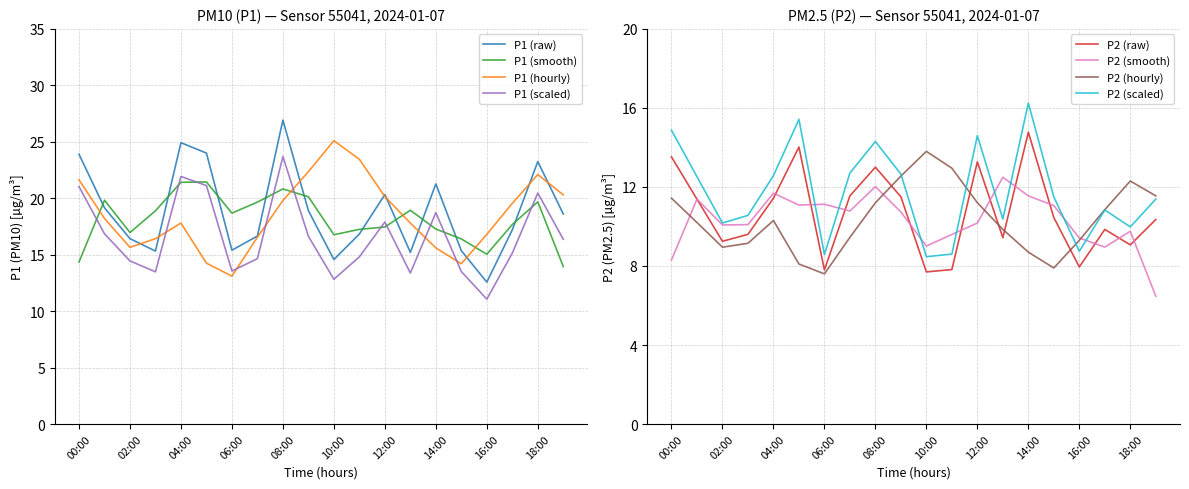

True or false: P1 has more than 1 interior local peaks.

True